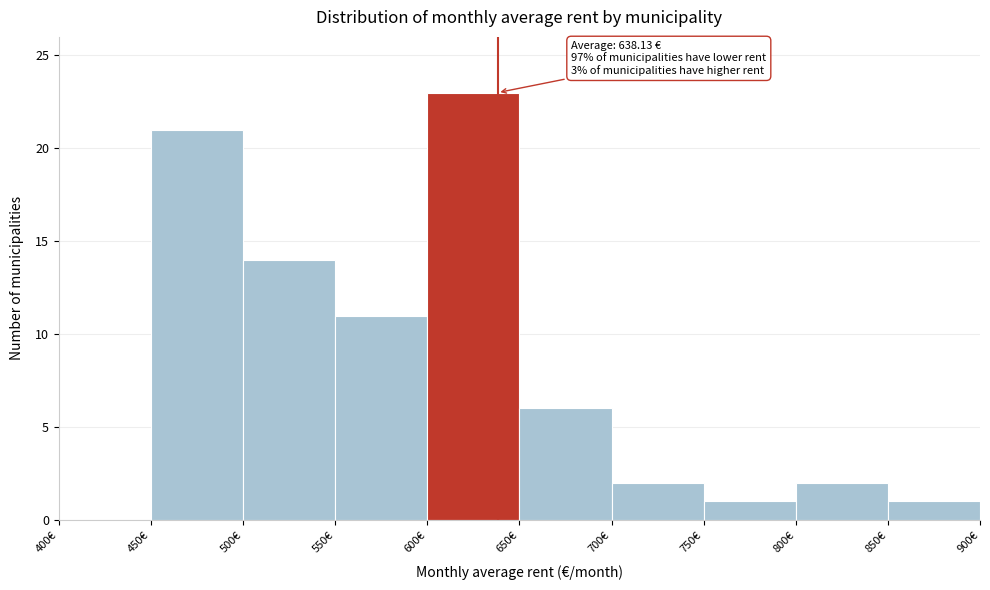

Over which range of the x-axis is the bar tallest?

600 to 650